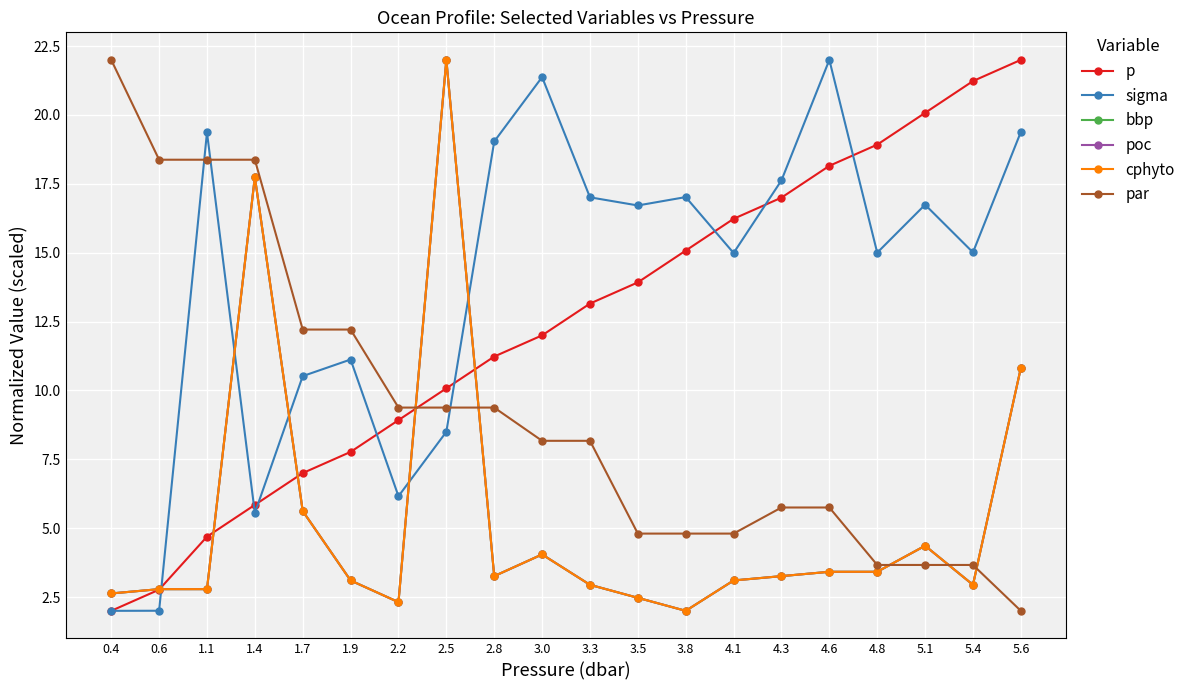

What is the sum of all bbp values?

105.0